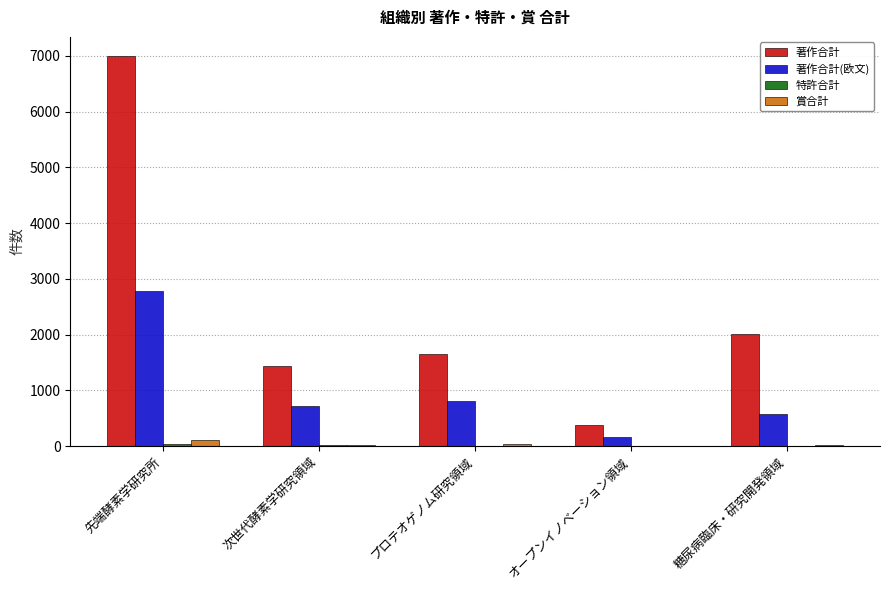

What is the sum of all 著作合計 values?

12479